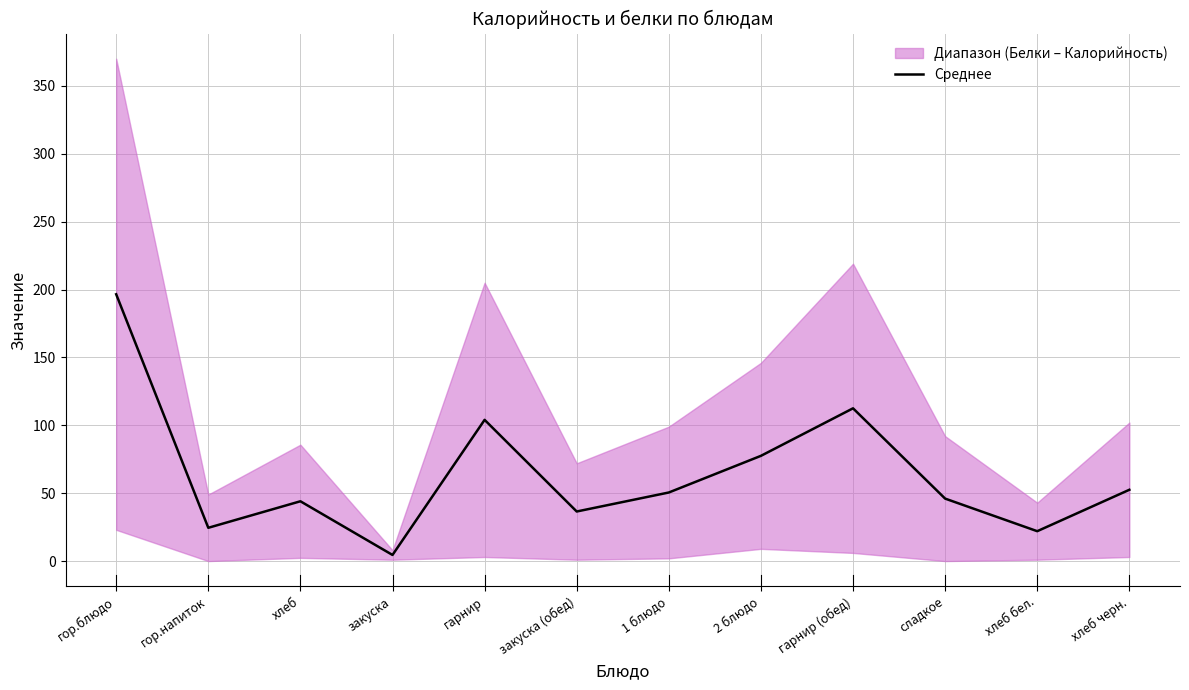

List the labels in order of value, largest first.

гор.блюдо, гарнир (обед), гарнир, 2 блюдо, хлеб черн., 1 блюдо, сладкое, хлеб, закуска (обед), гор.напиток, хлеб бел., закуска